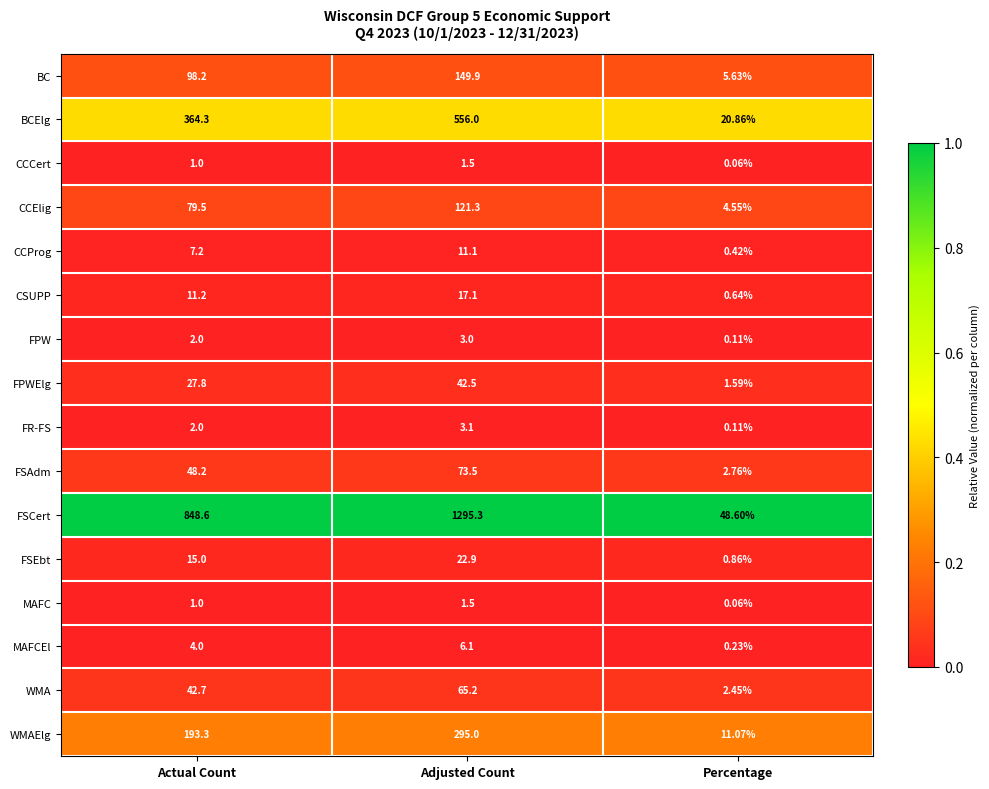

What is the spread (max minus min) of values at Actual Count?

847.6